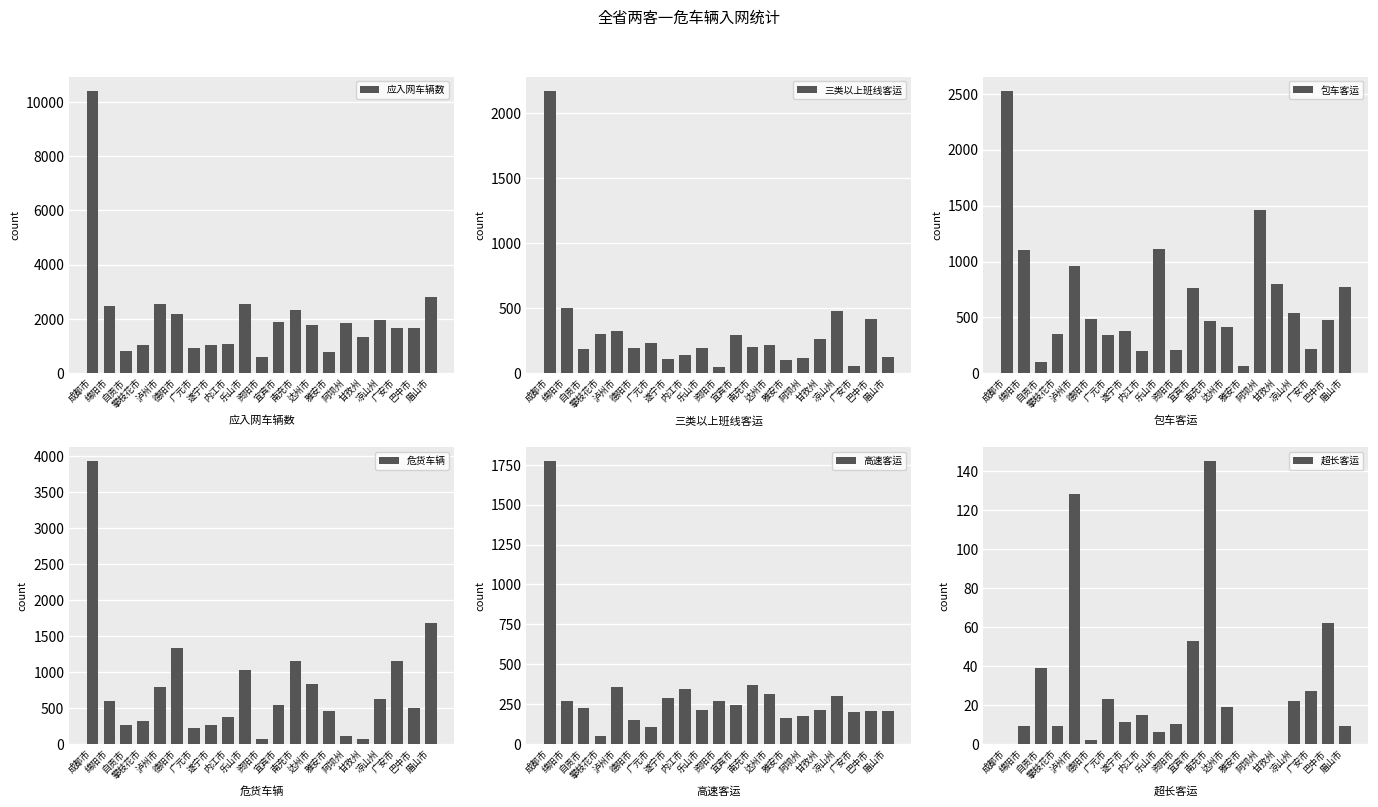

How many values in 超长客运 are above zero?

17